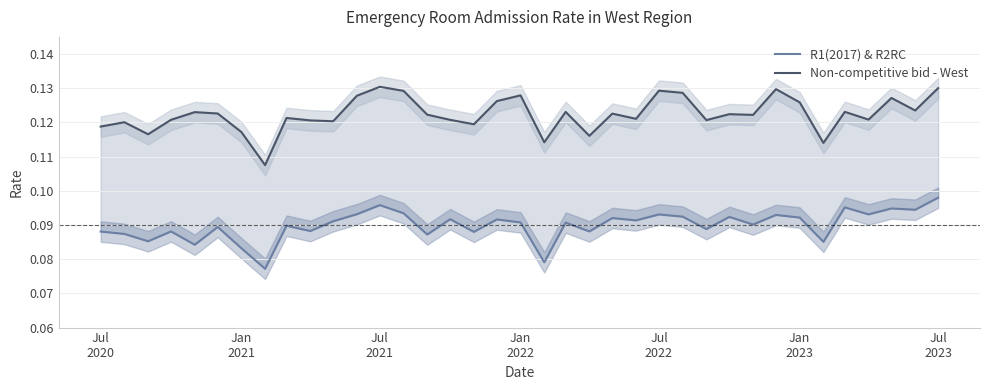

True or false: Non-competitive bid - West and R1(2017) & R2RC intersect in this chart.

False